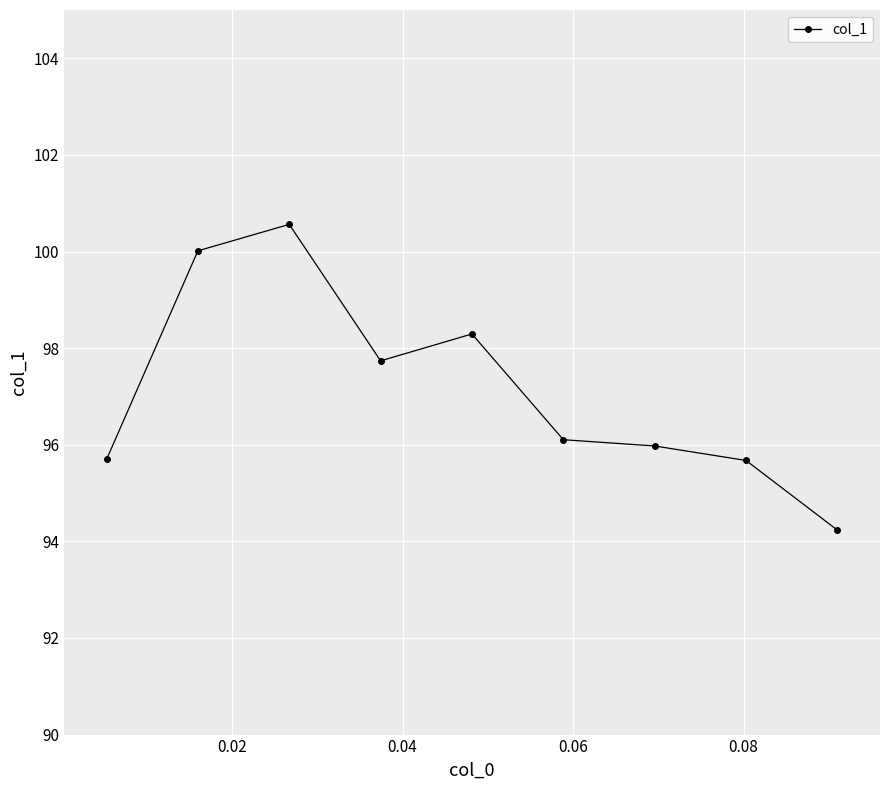

What is the sum of all values?

874.3